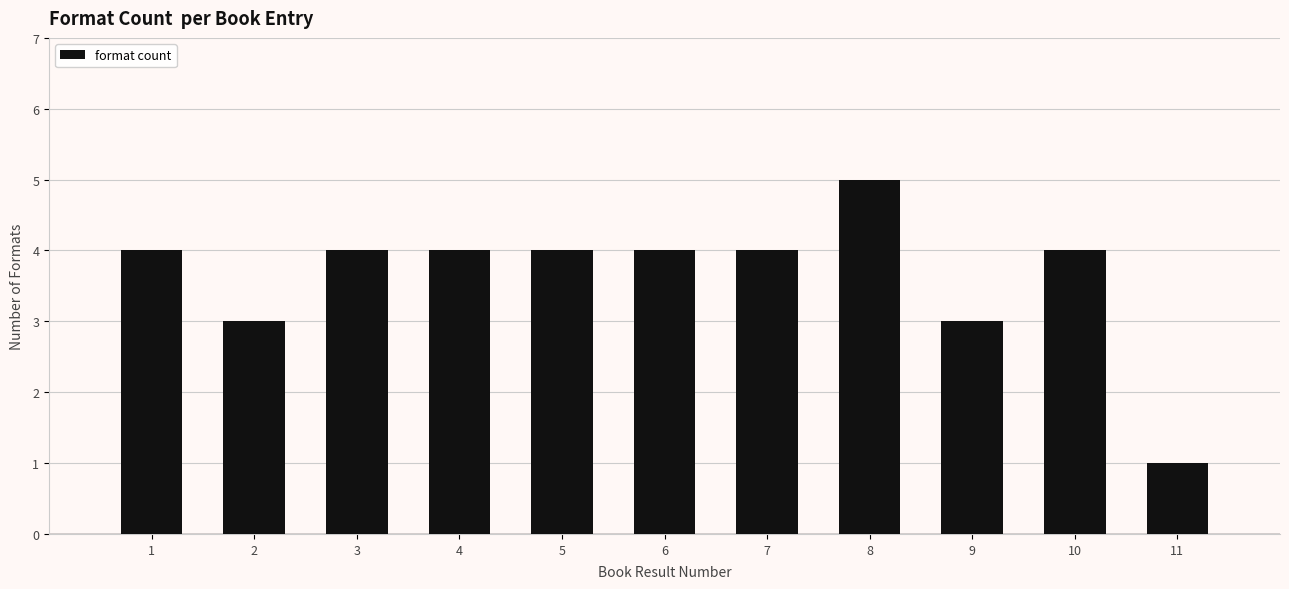

Reading right to left, what are all the values shown in this chart?

11=1	10=4	9=3	8=5	7=4	6=4	5=4	4=4	3=4	2=3	1=4